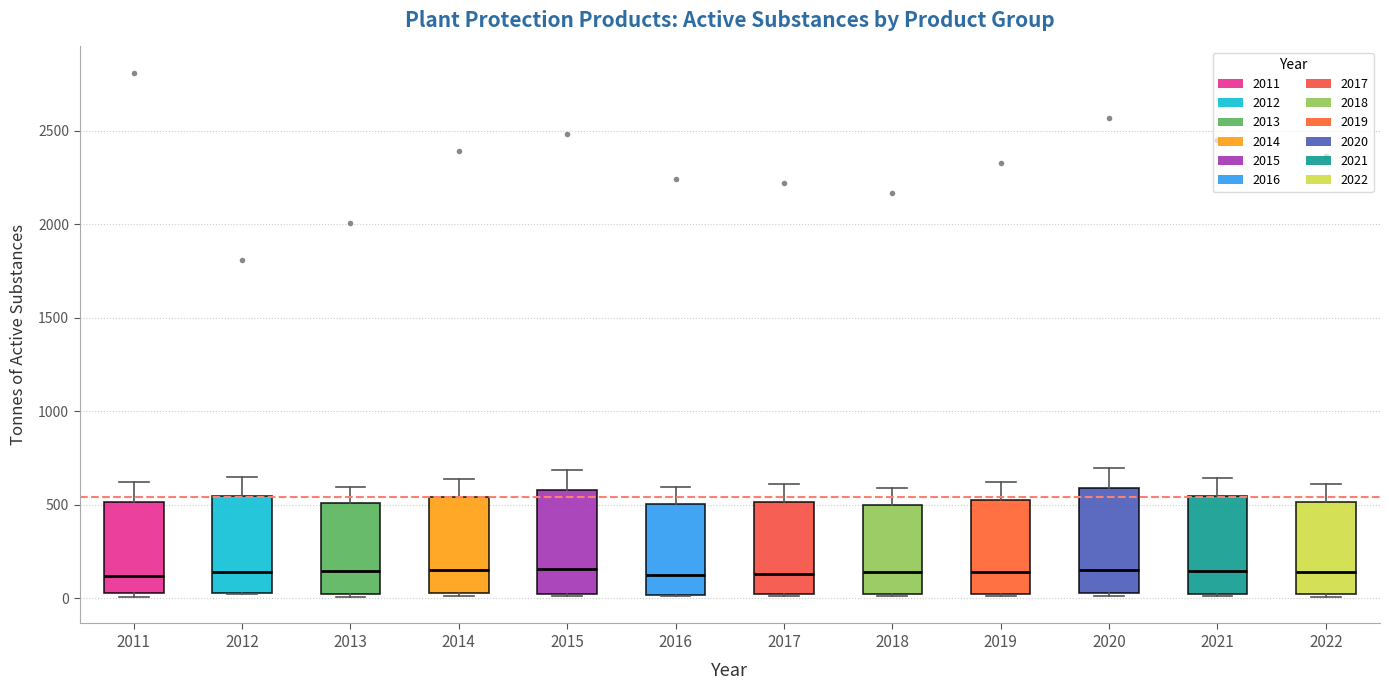

Reading left to right, transcribe this box plot: for each box, give where its median line is, the range the box spans, and where its two whiskers end, as read against the y-axis. The values are not printed on the chart, so give them approximately, as read against the axis.

2011: median 100, box 50 to 500, whiskers 0 to 600
2012: median 150, box 50 to 550, whiskers 0 to 650
2013: median 150, box 0 to 500, whiskers 0 (just below the box's lower edge) to 600
2014: median 150, box 50 to 550, whiskers 0 to 650
2015: median 150, box 0 to 600, whiskers 0 to 700
2016: median 100, box 0 to 500, whiskers 0 to 600
2017: median 150, box 0 to 500, whiskers 0 to 600
2018: median 150, box 0 to 500, whiskers 0 to 600
2019: median 150, box 0 to 550, whiskers 0 to 600
2020: median 150, box 50 to 600, whiskers 0 to 700
2021: median 150, box 0 to 550, whiskers 0 to 650
2022: median 150, box 0 to 500, whiskers 0 to 600